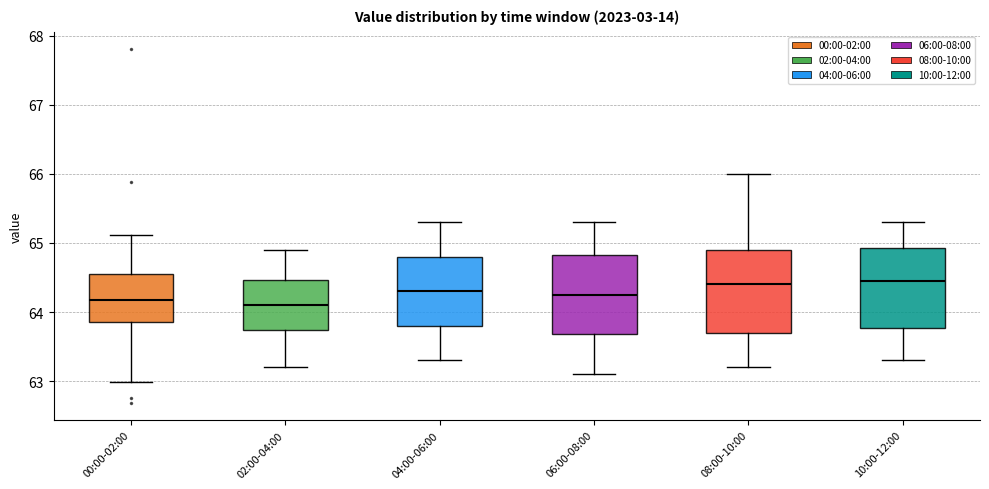

Reading left to right, read every box against the y-axis: the position of its median line, the range the box covers, and the ends of its whiskers. The values are not printed on the chart, so give them approximately, as read against the axis.

00:00-02:00: median 64.2, box 63.9 to 64.6, whiskers 63.0 to 65.1
02:00-04:00: median 64.1, box 63.7 to 64.5, whiskers 63.2 to 64.9
04:00-06:00: median 64.3, box 63.8 to 64.8, whiskers 63.3 to 65.3
06:00-08:00: median 64.3, box 63.7 to 64.8, whiskers 63.1 to 65.3
08:00-10:00: median 64.4, box 63.7 to 64.9, whiskers 63.2 to 66.0
10:00-12:00: median 64.5, box 63.8 to 64.9, whiskers 63.3 to 65.3